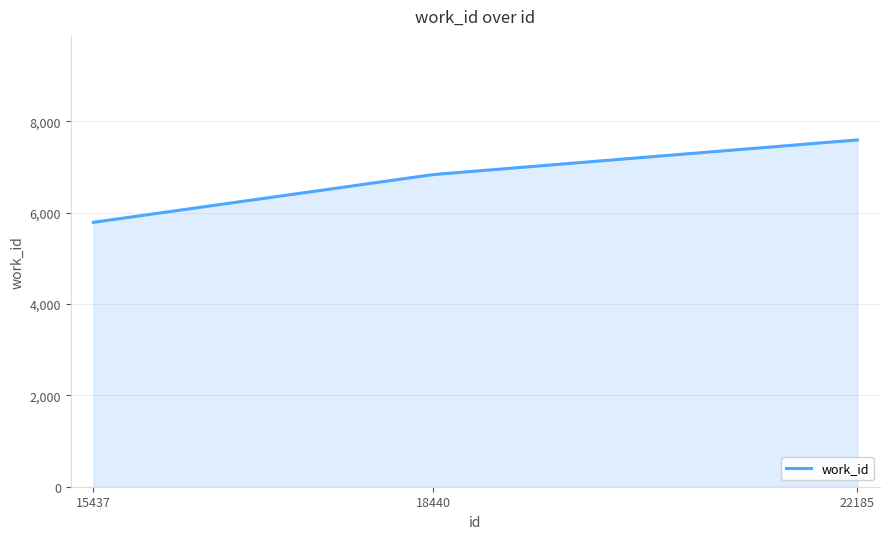

What is the smallest value displayed?

5788.0